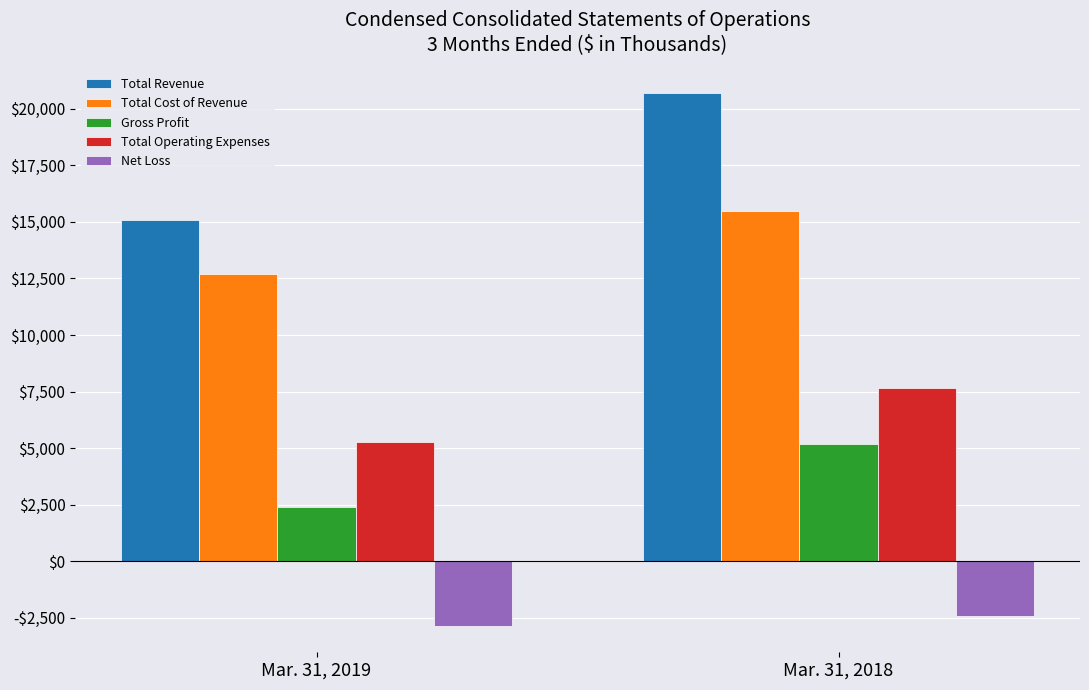

Count the Total Operating Expenses values in the range 5270 to 7678.

2